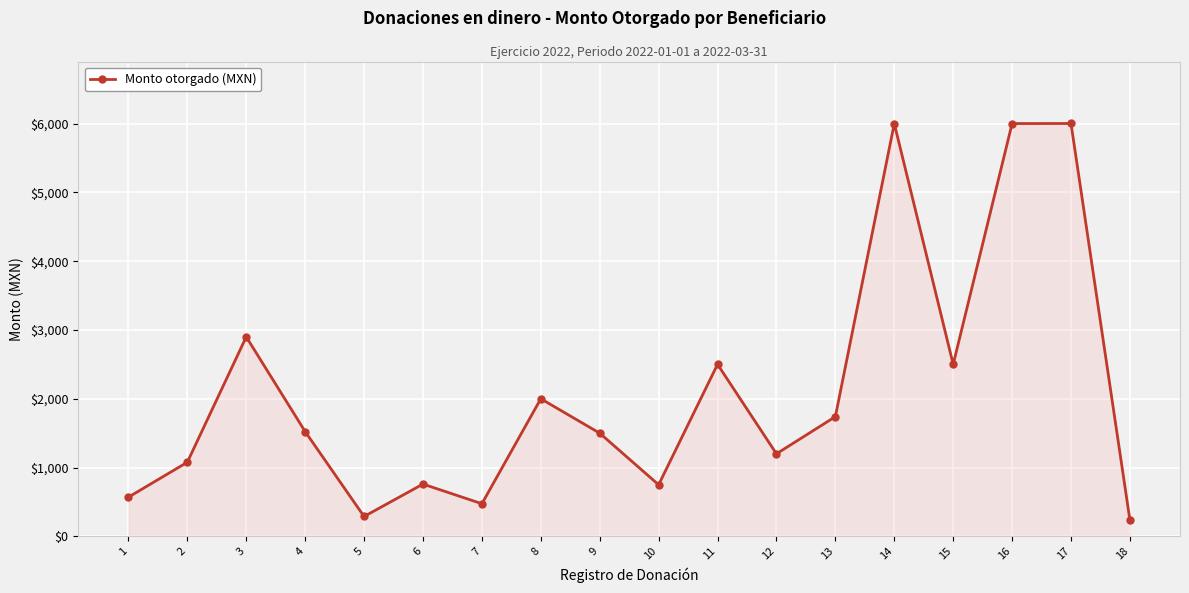

What is the difference between the maximum and minimum values?

5766.0